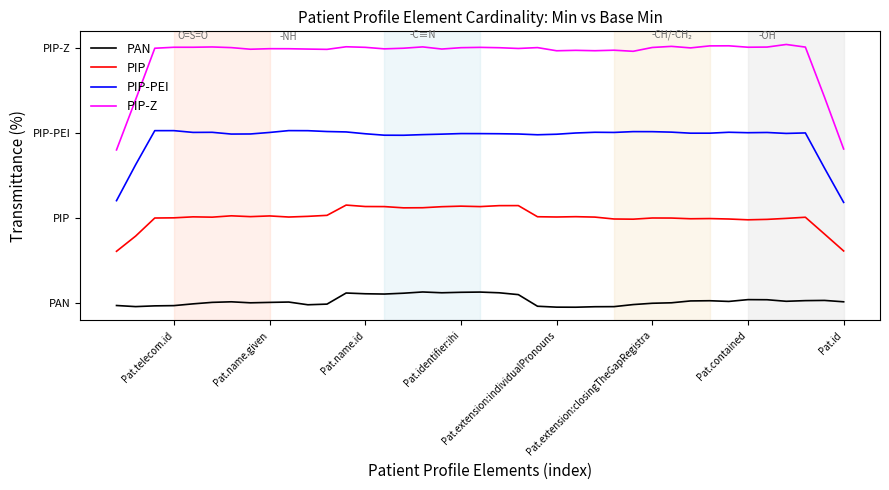

The value of PAN at Pat.identifier:ihi is 0.2. True or false?

True